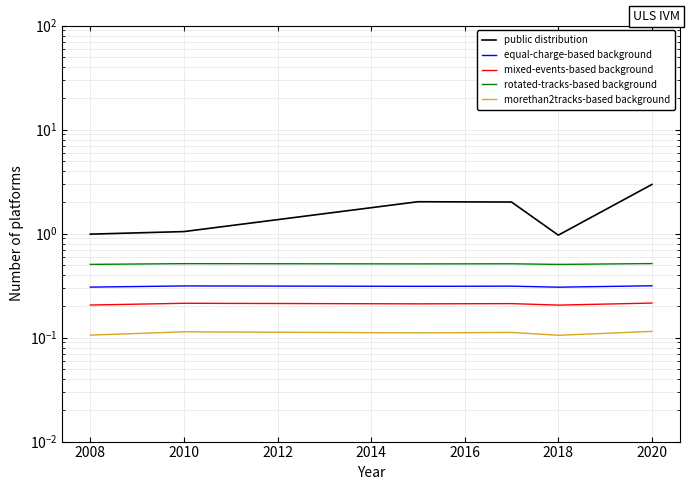

Which has a higher value, 2008 or 2010?

2010